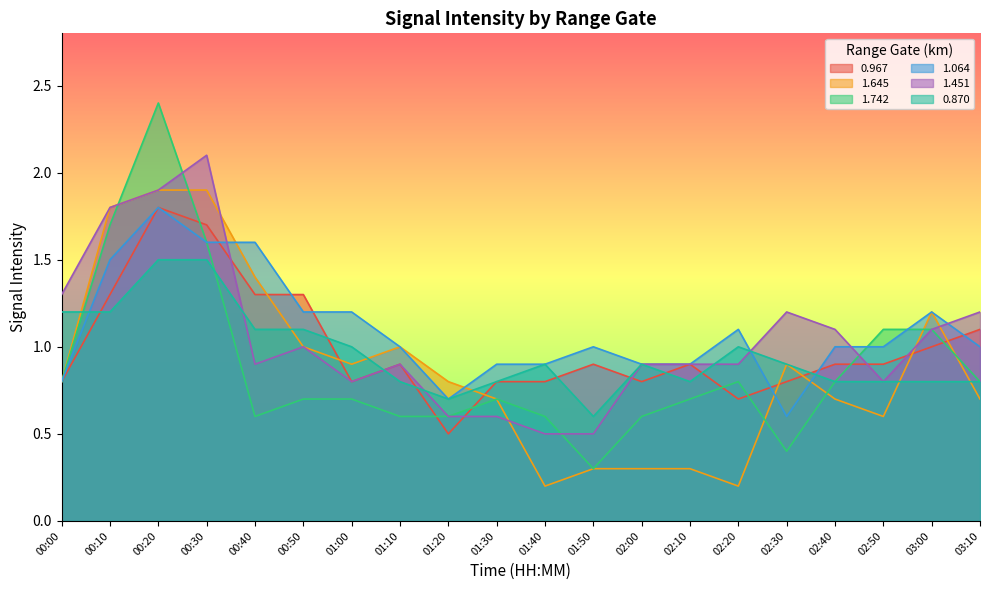

What is the total value across all series at 00:20?

11.3